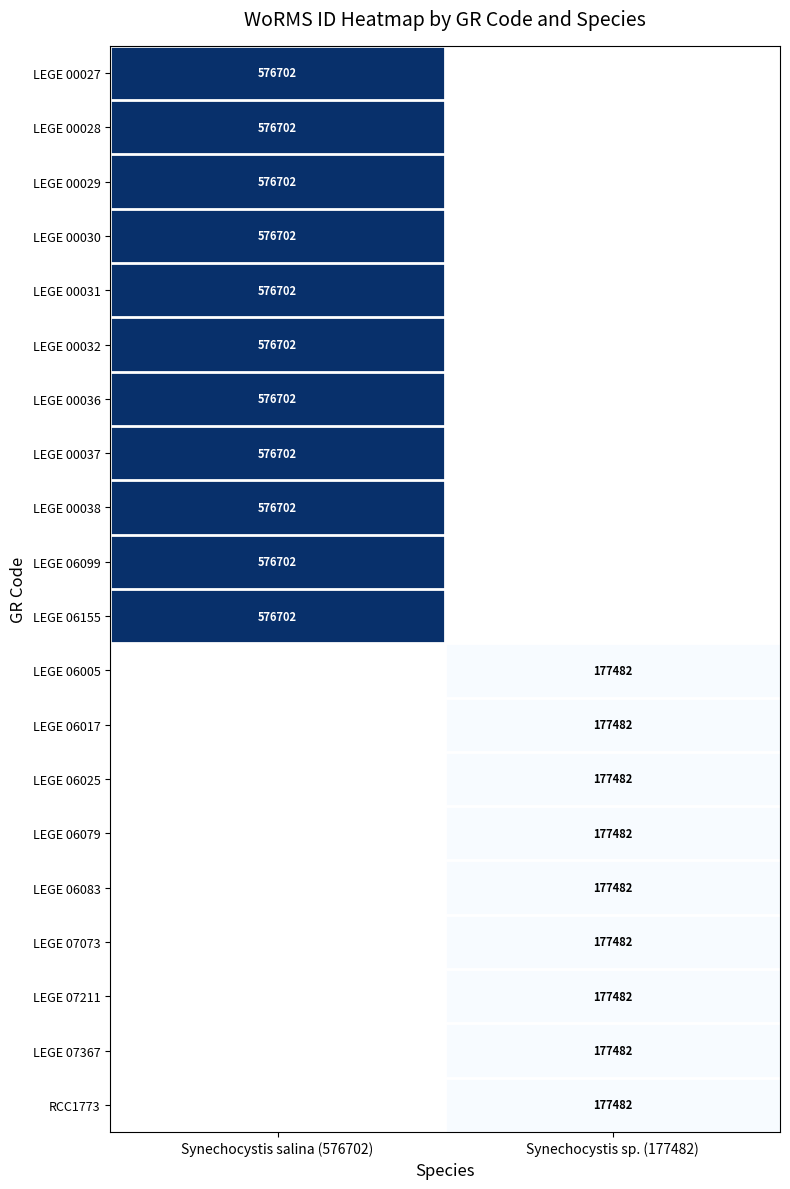

True or false: LEGE 00031 has a value of 190588 at Synechocystis salina (576702).

False